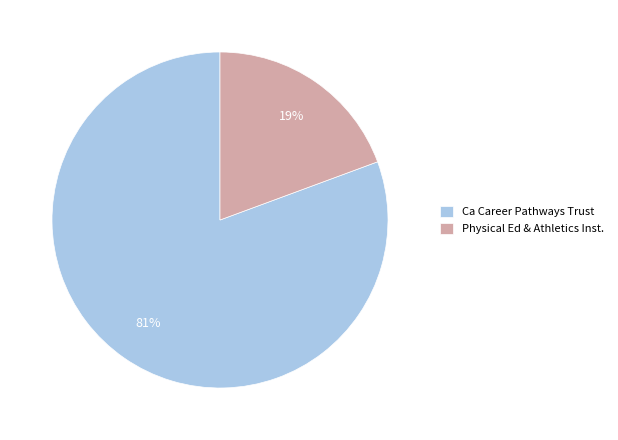

What percentage is the Ca Career Pathways Trust slice, to the nearest percent?

81%